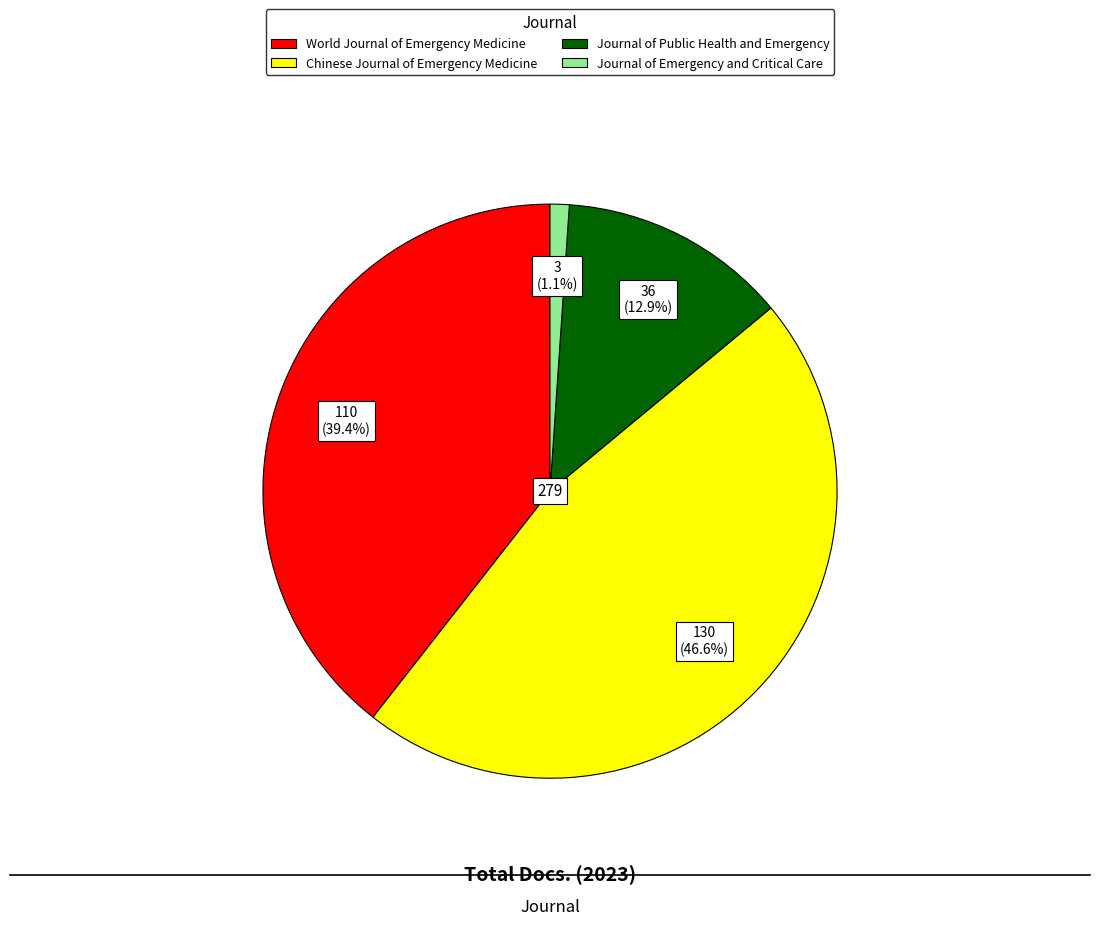

To the nearest percent, what is the combined percentage of Journal of Emergency and Critical Care and Chinese Journal of Emergency Medicine?

48%